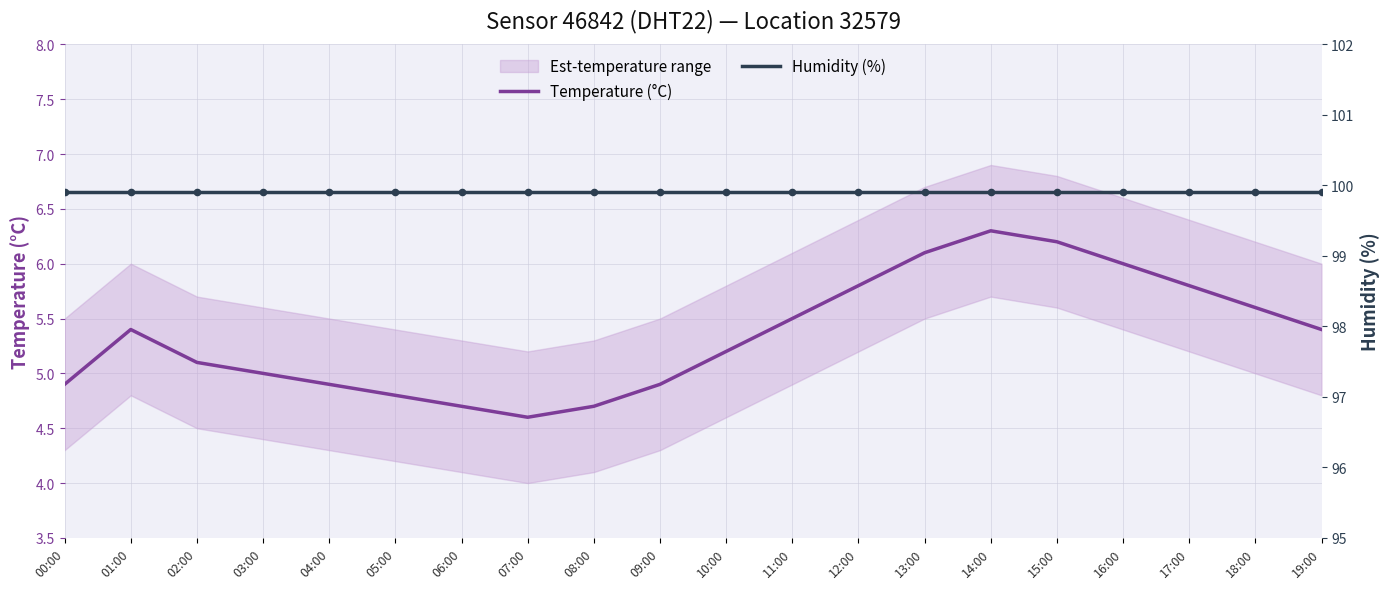

Which series reaches the maximum Y coordinate?

Humidity (%)